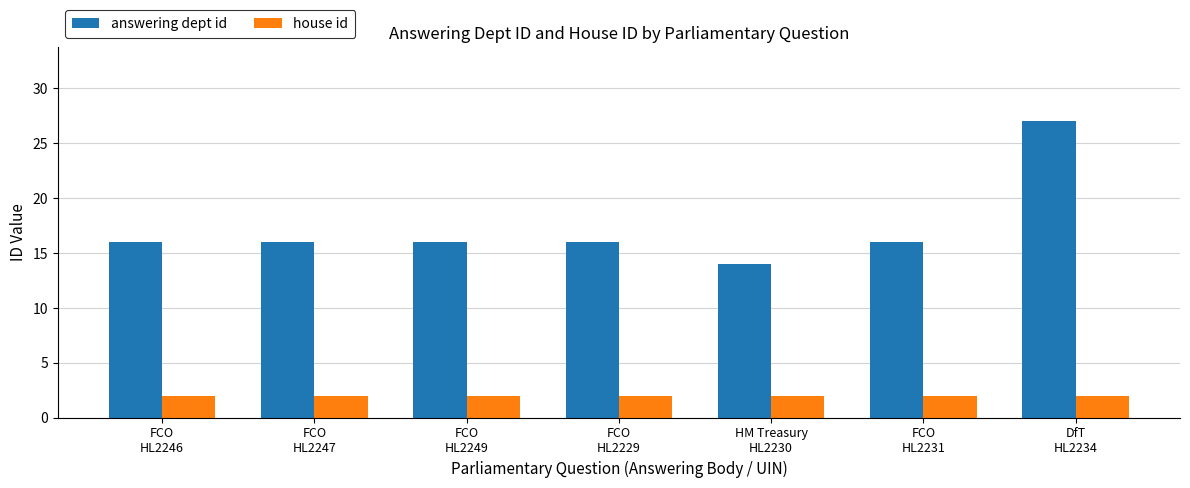

At which category is the sum across all series the highest?

DfT
HL2234